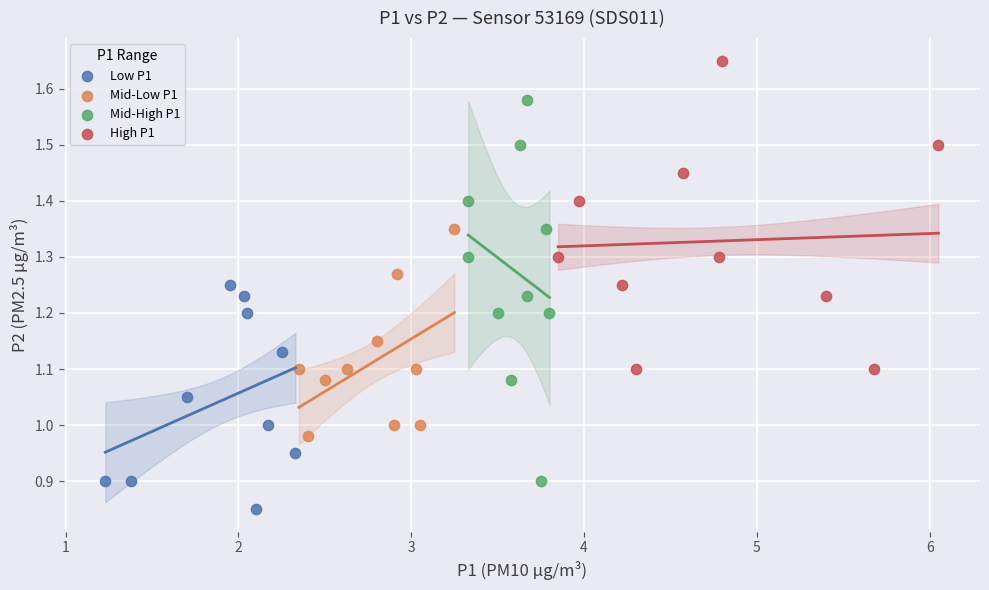

Which series reaches the minimum Y coordinate?

Low P1